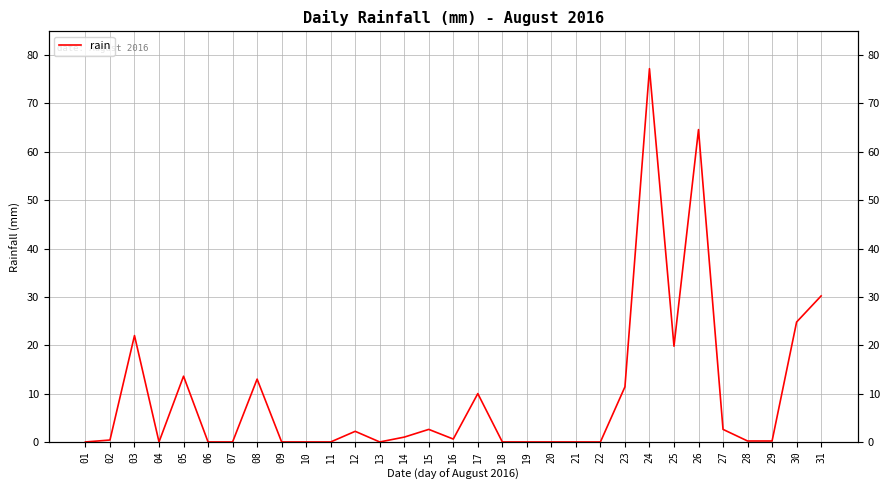

What is the value of the 29th point from the left?

0.2